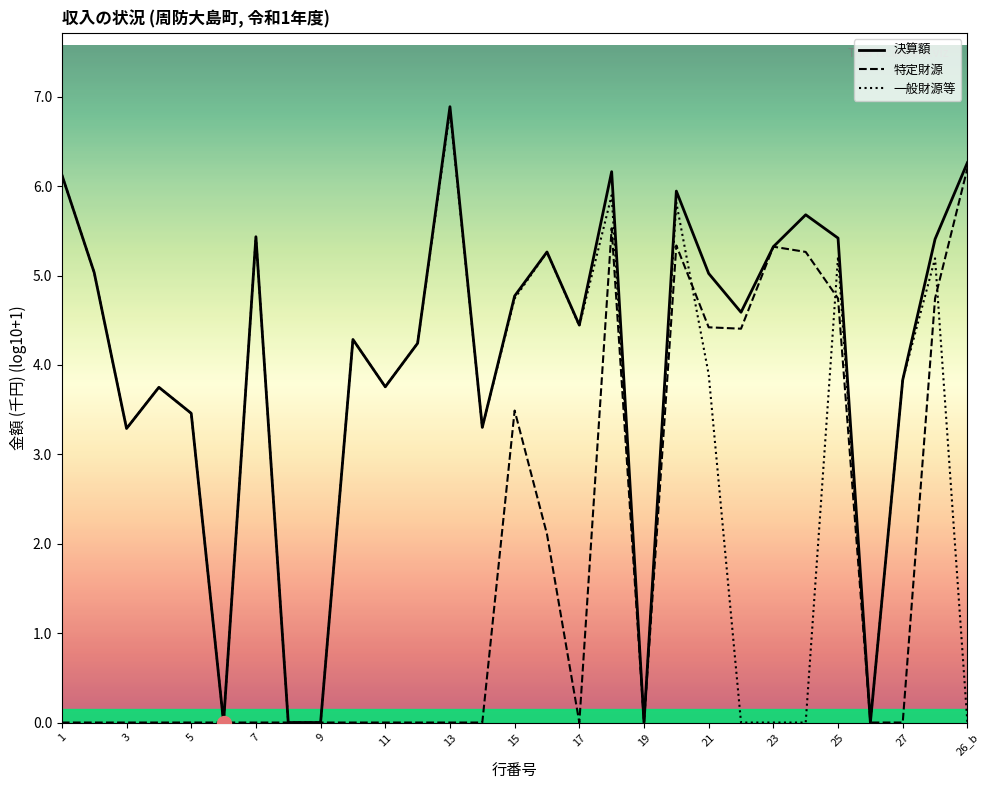

List the series in order of their overall mean, lowest first.

特定財源, 一般財源等, 決算額